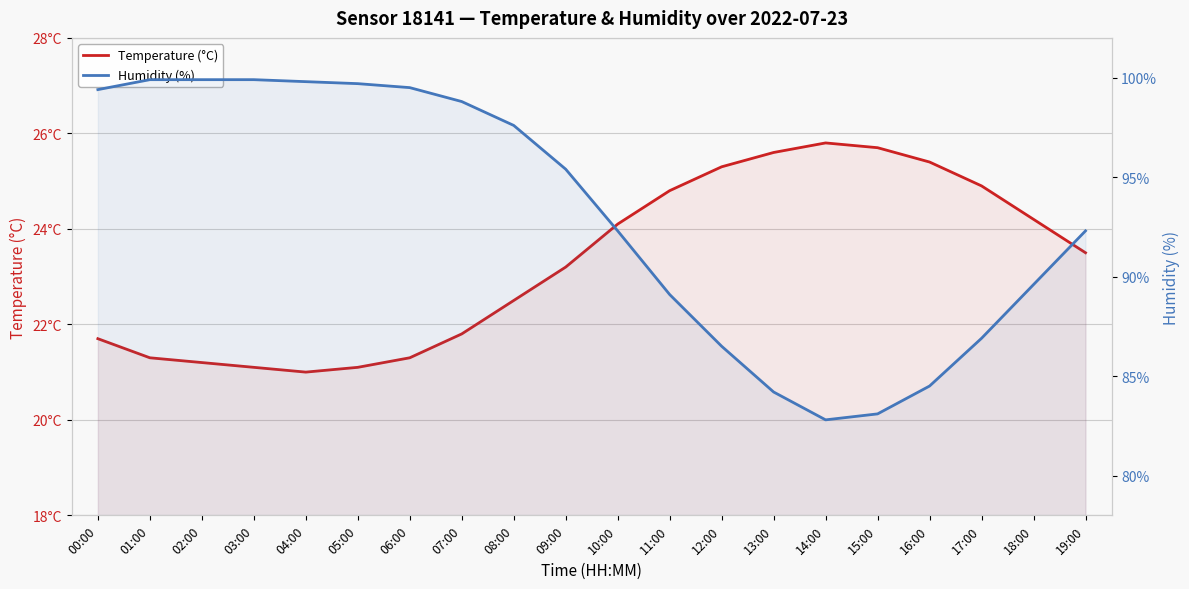

True or false: Humidity (%) and Temperature (°C) cross at least once.

False